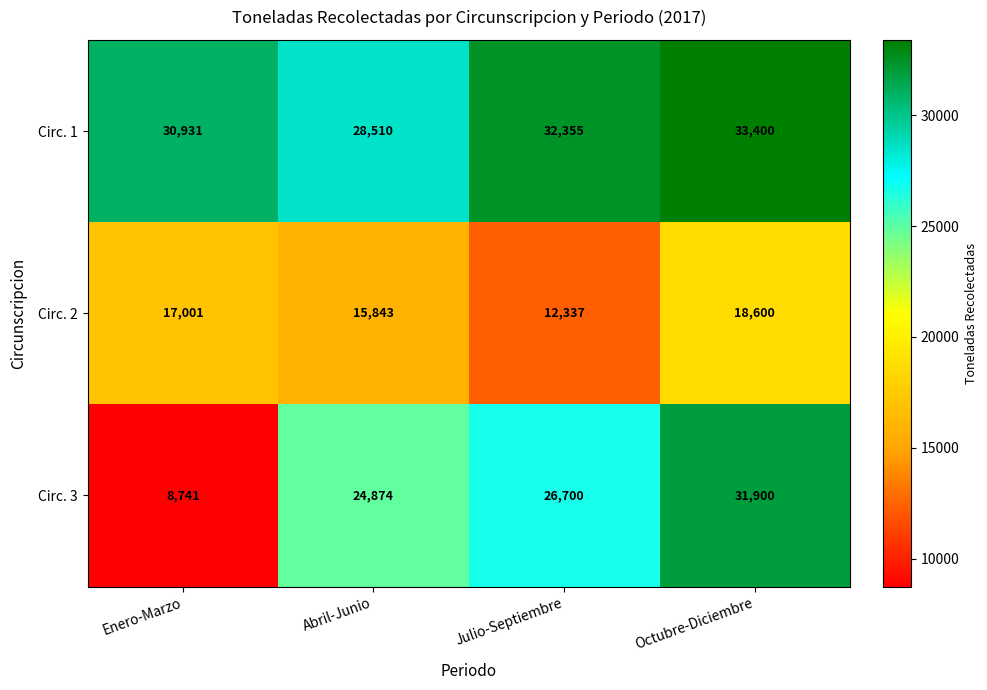

Is it true that Circ. 2 equals 17001 at Enero-Marzo?

True